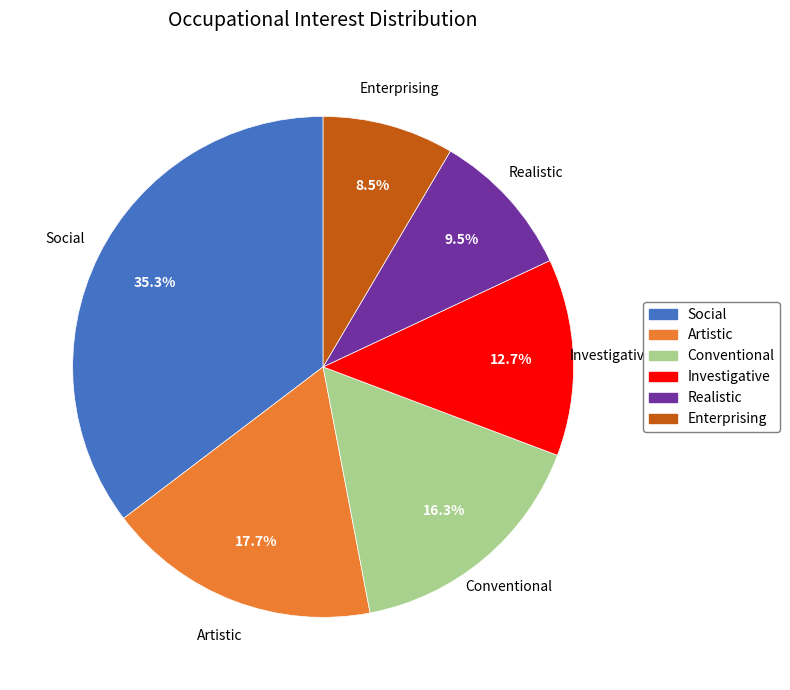

What percentage is NOT represented by Investigative?

87.3%